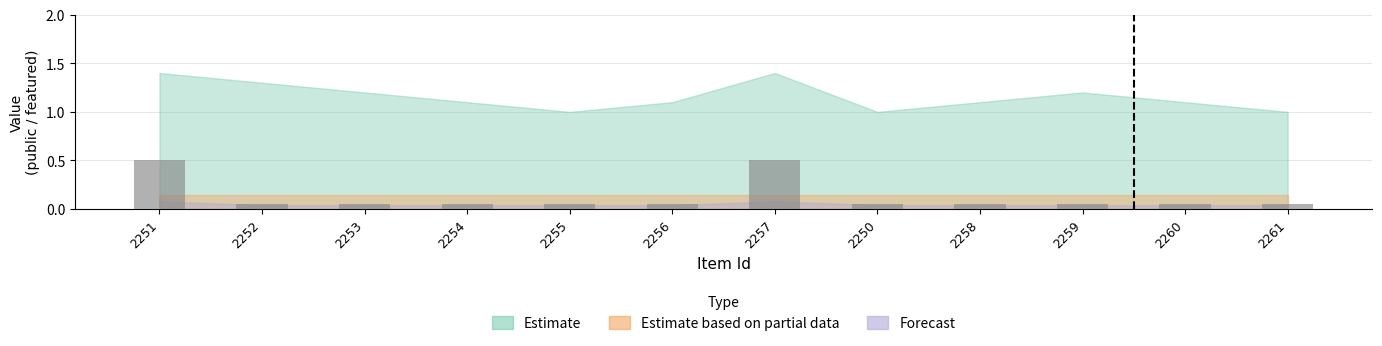

What position from the right is 2261?

1